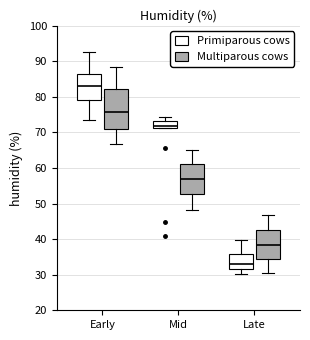

Where does the lower whisker of the box for Early (Multiparous cows) end on the y-axis? The values are not printed on the chart, so give them approximately, as read against the axis.

67